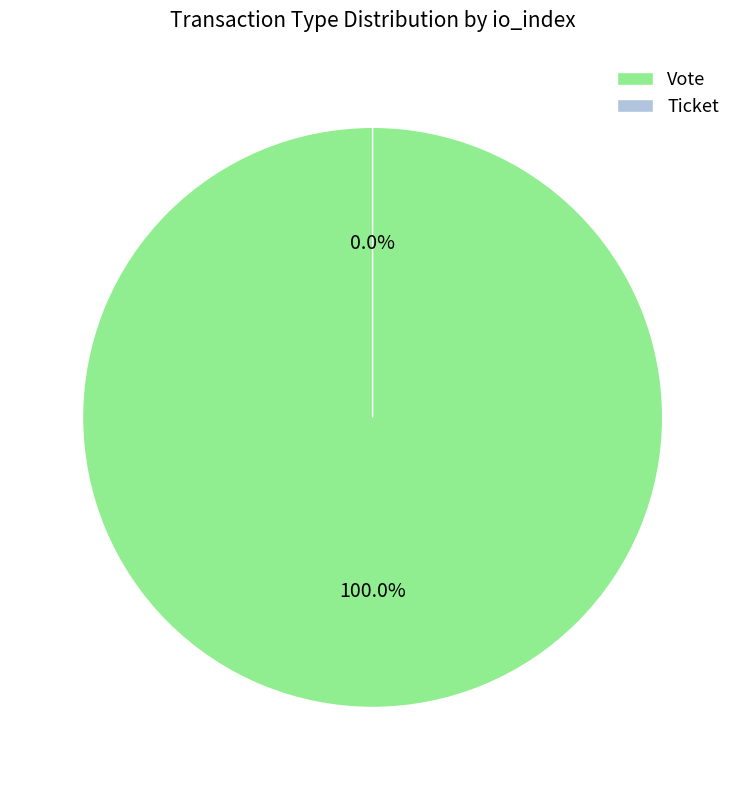

To the nearest percent, what portion does Vote represent?

100%